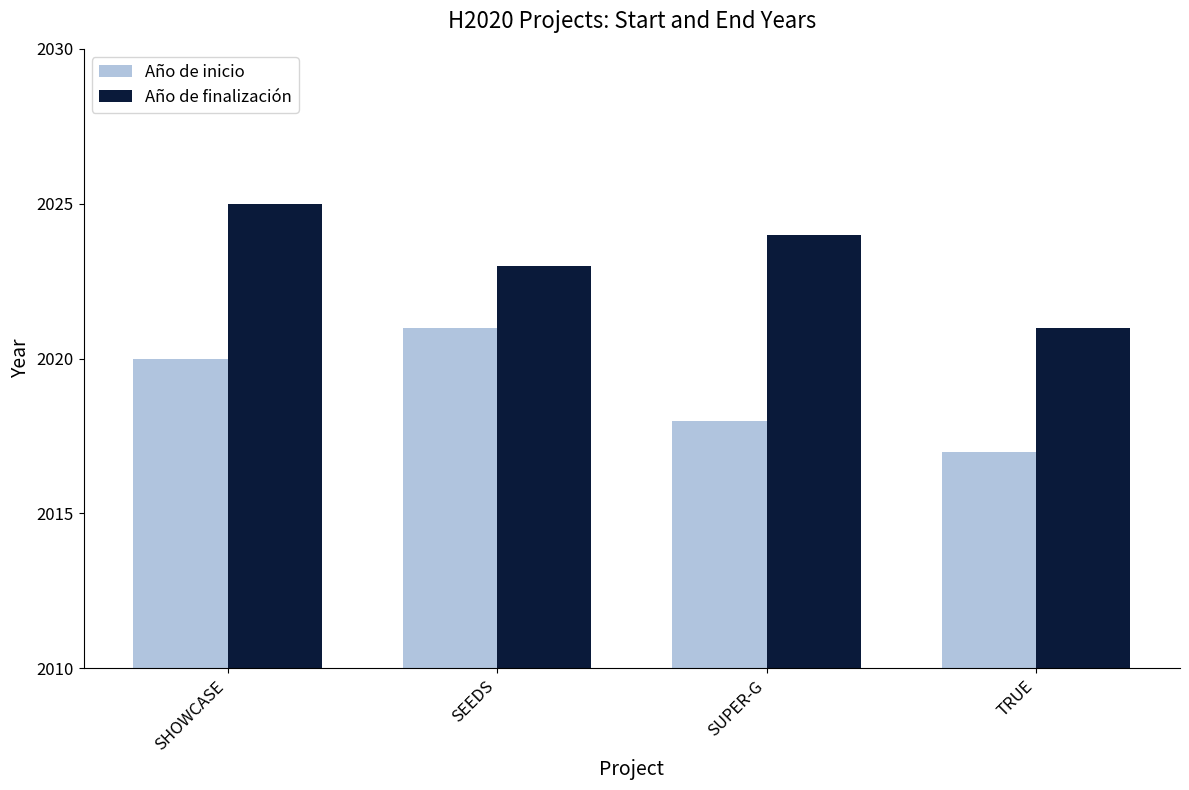

Reading left to right, transcribe all the data shown in this chart.

Año de inicio: SHOWCASE=2020	SEEDS=2021	SUPER-G=2018	TRUE=2017
Año de finalización: SHOWCASE=2025	SEEDS=2023	SUPER-G=2024	TRUE=2021